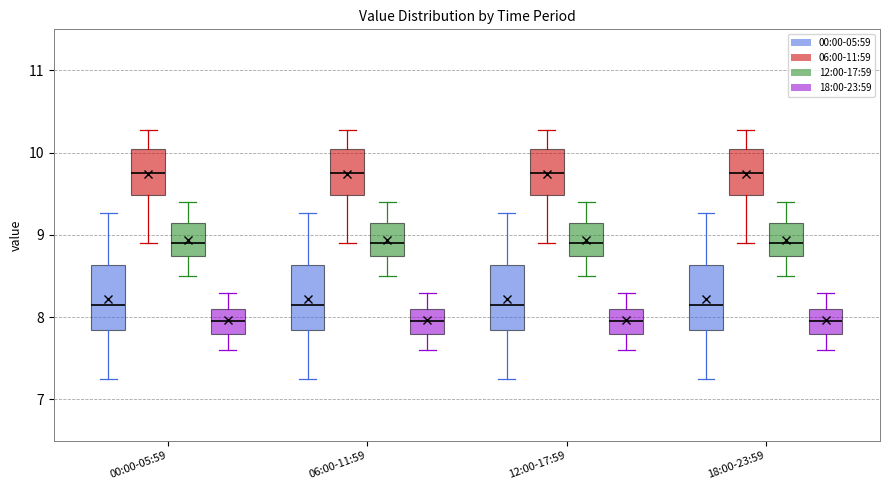

Where does the upper whisker of the box for 12:00-17:59 (18:00-23:59) end on the y-axis? The values are not printed on the chart, so give them approximately, as read against the axis.

8.3